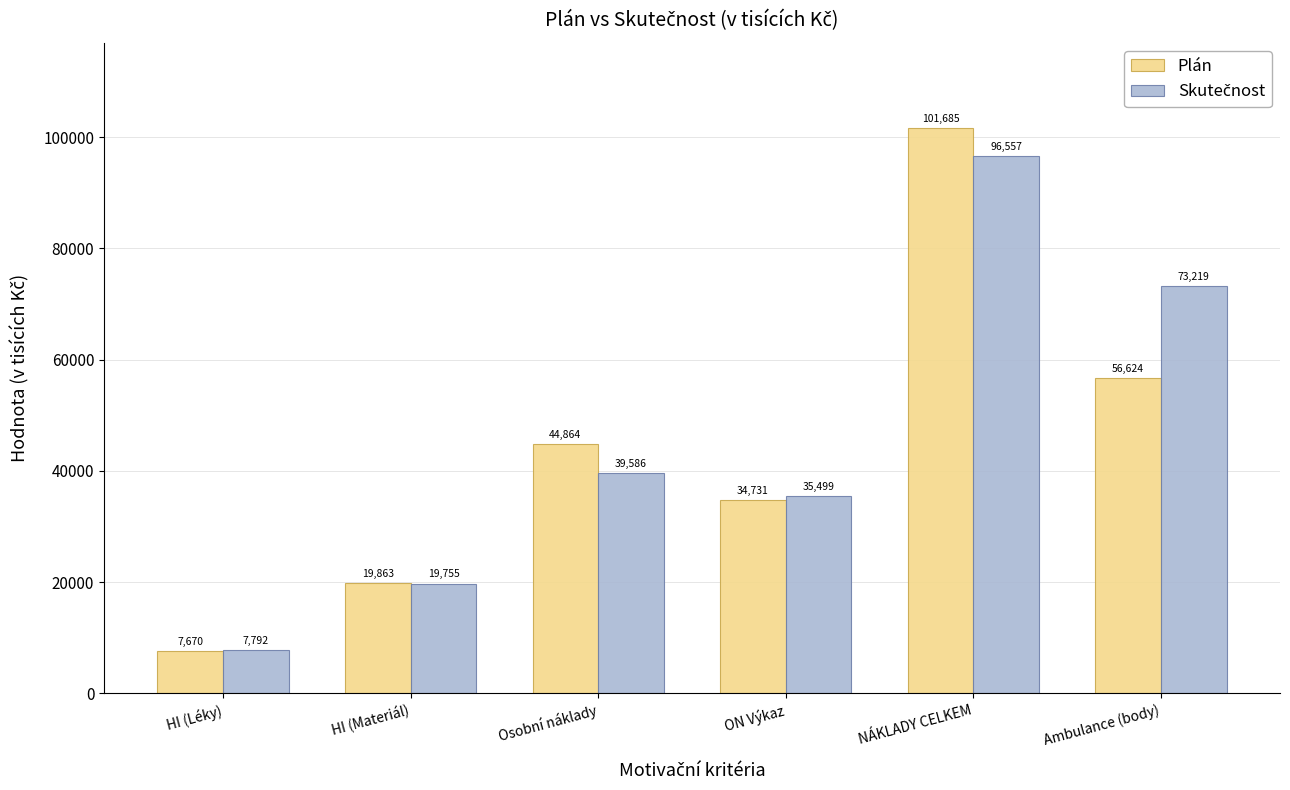

What is the minimum value shown in the chart?

7670.0